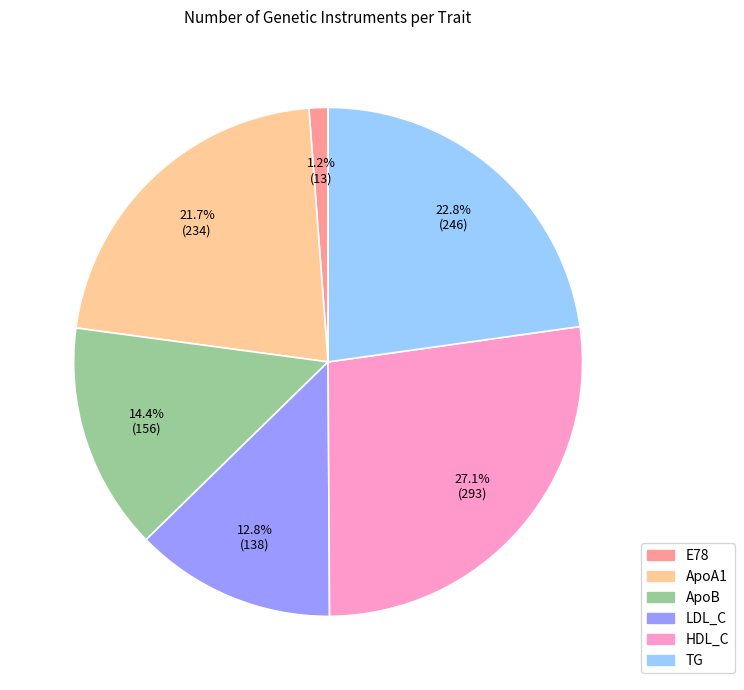

Is it true that ApoB is 8% of the pie?

False